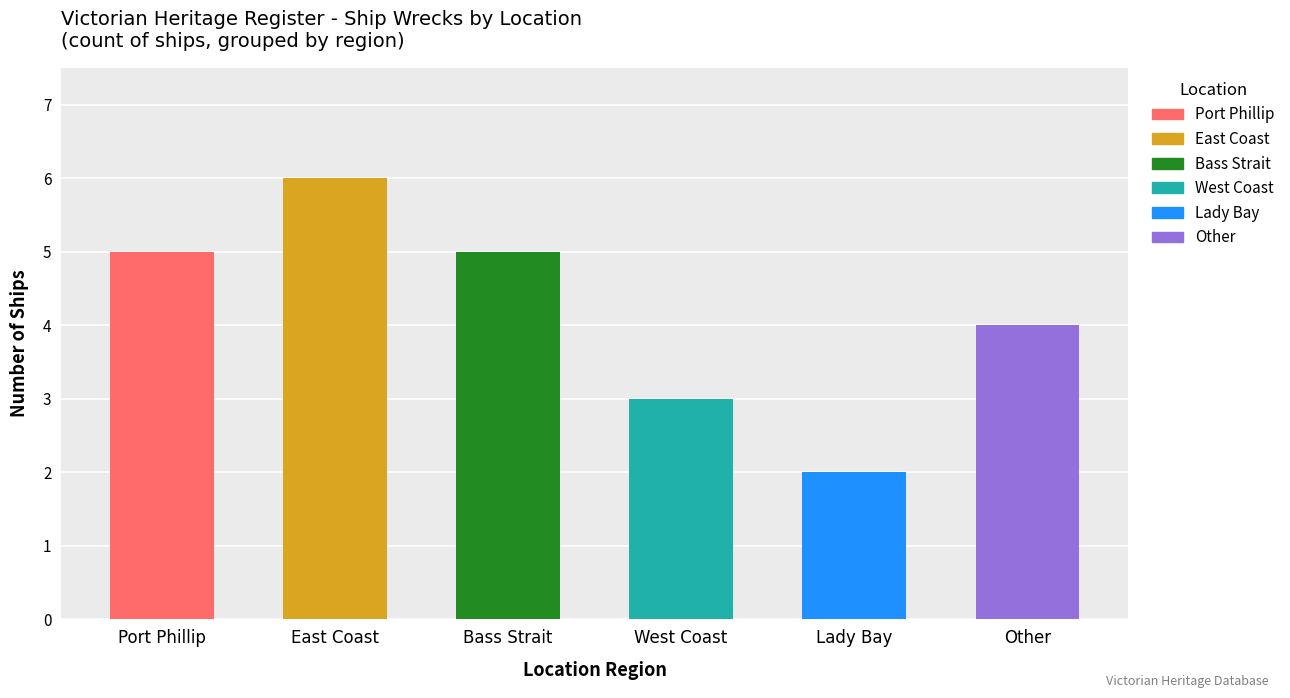

What is the label of the 1st bar from the right?

Other